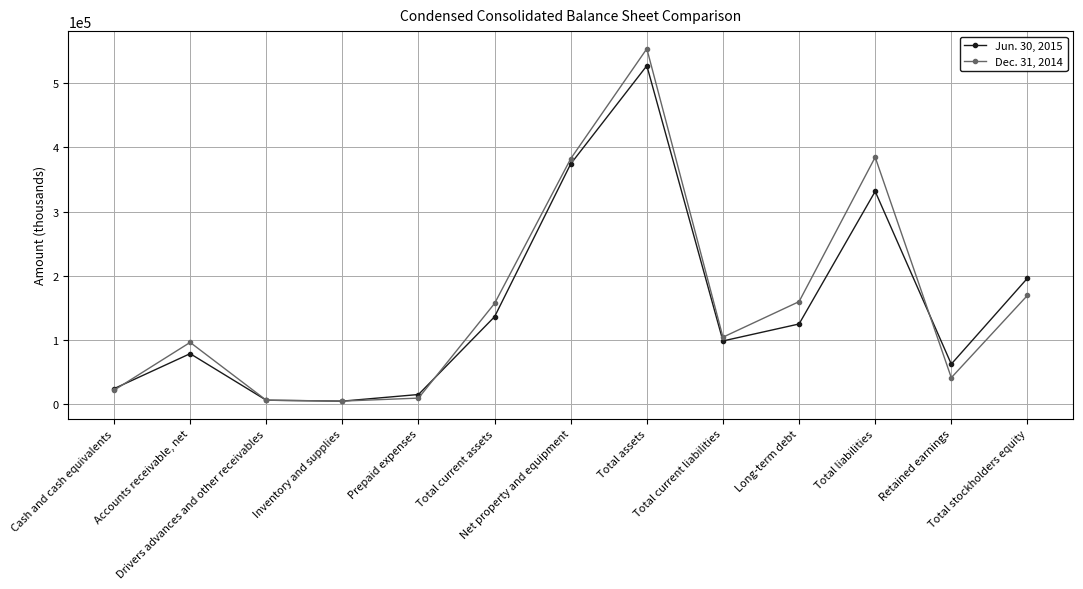

The Jun. 30, 2015 series shows 196007 at Total stockholders equity. True or false?

True